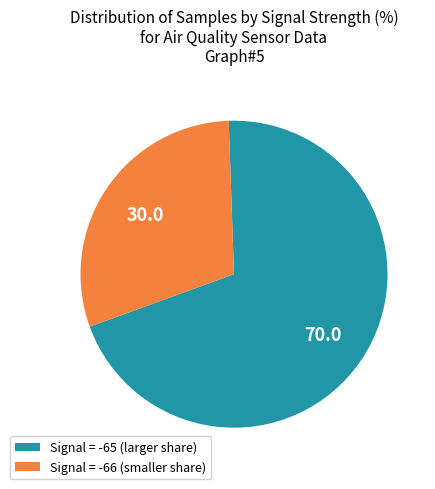

Which slice is the largest?

Signal = -65 (larger share)